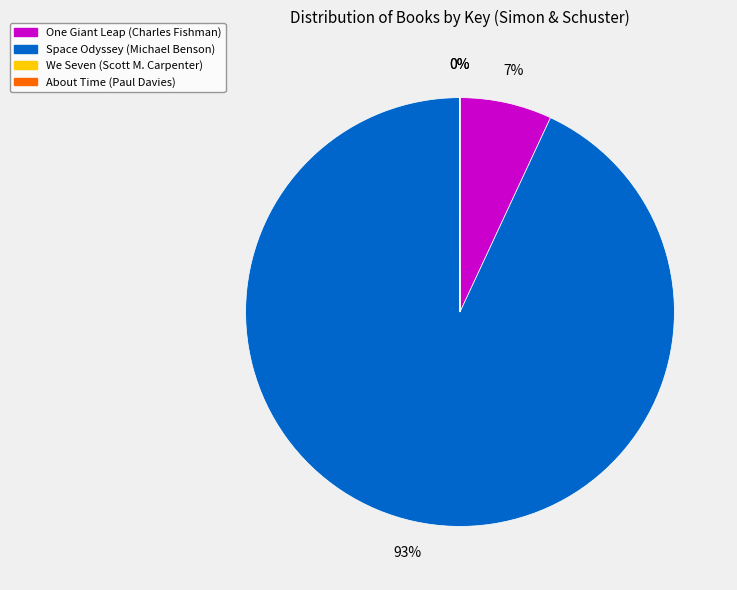

To the nearest percent, what percentage of the pie is One Giant Leap (Charles Fishman)?

7%